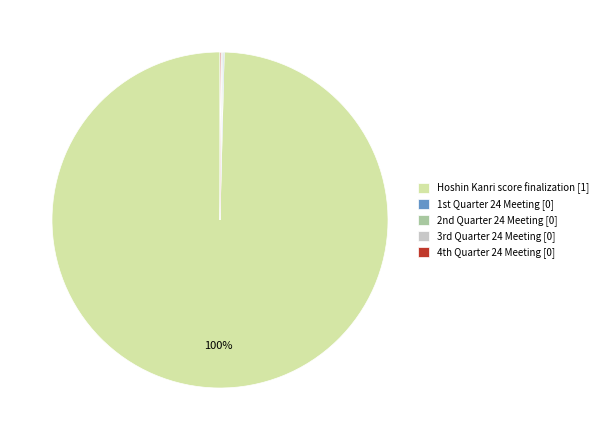

To the nearest percent, what is the difference between the largest and smallest slice percentages?

100%